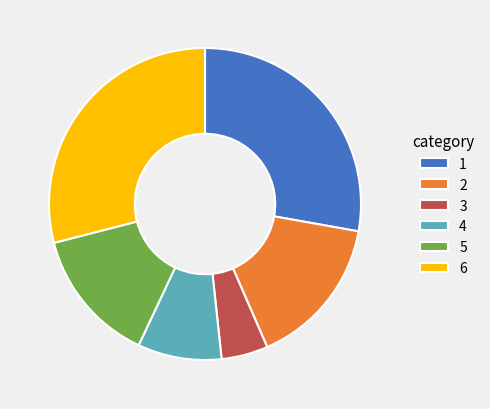

Is the sum of 3 and 5 greater than half?

No